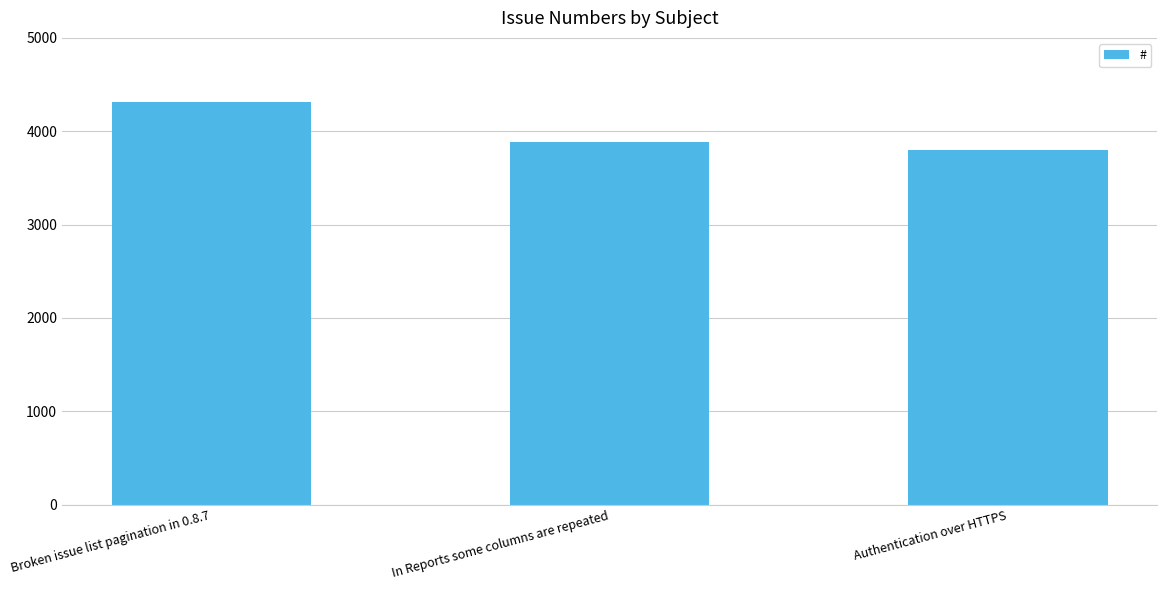

What is the value of the 1st bar from the left?

4314